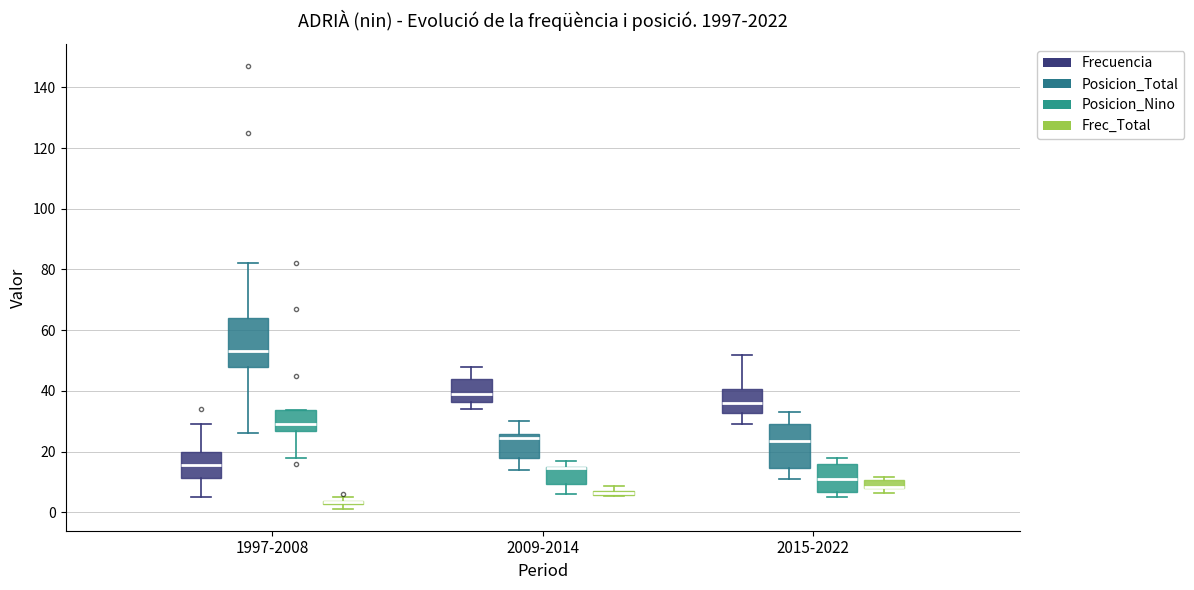

Where does the median line of the box for 2015-2022 (Posicion_Total) sit on the y-axis? The values are not printed on the chart, so give them approximately, as read against the axis.

24